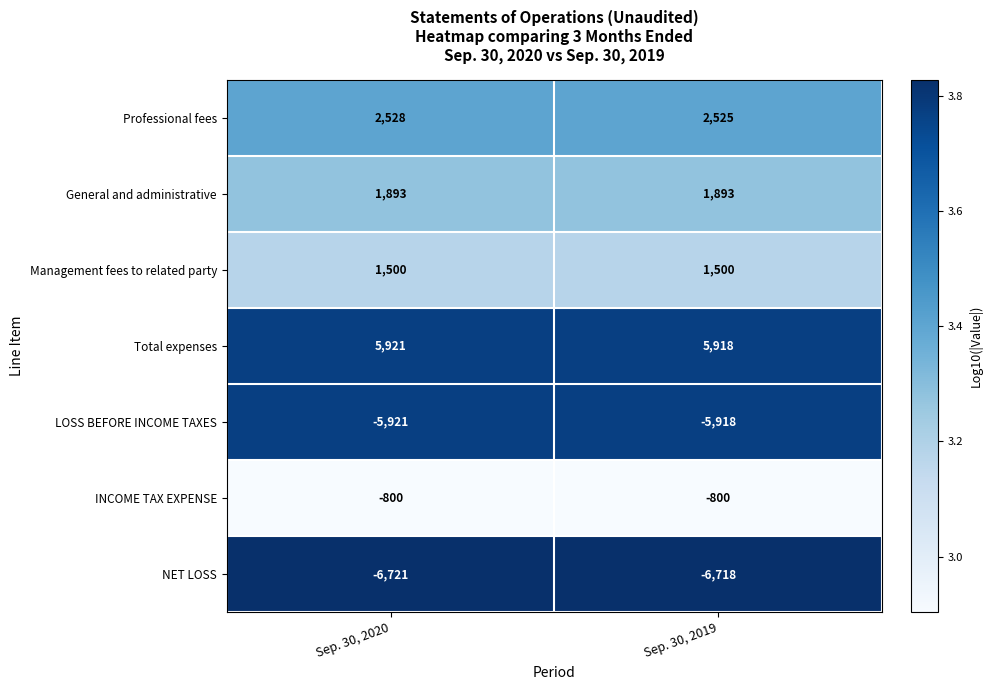

Reading left to right, transcribe all the data shown in this chart.

Professional fees: 2528	2525
General and administrative: 1893	1893
Management fees to related party: 1500	1500
Total expenses: 5921	5918
LOSS BEFORE INCOME TAXES: -5921	-5918
INCOME TAX EXPENSE: -800	-800
NET LOSS: -6721	-6718